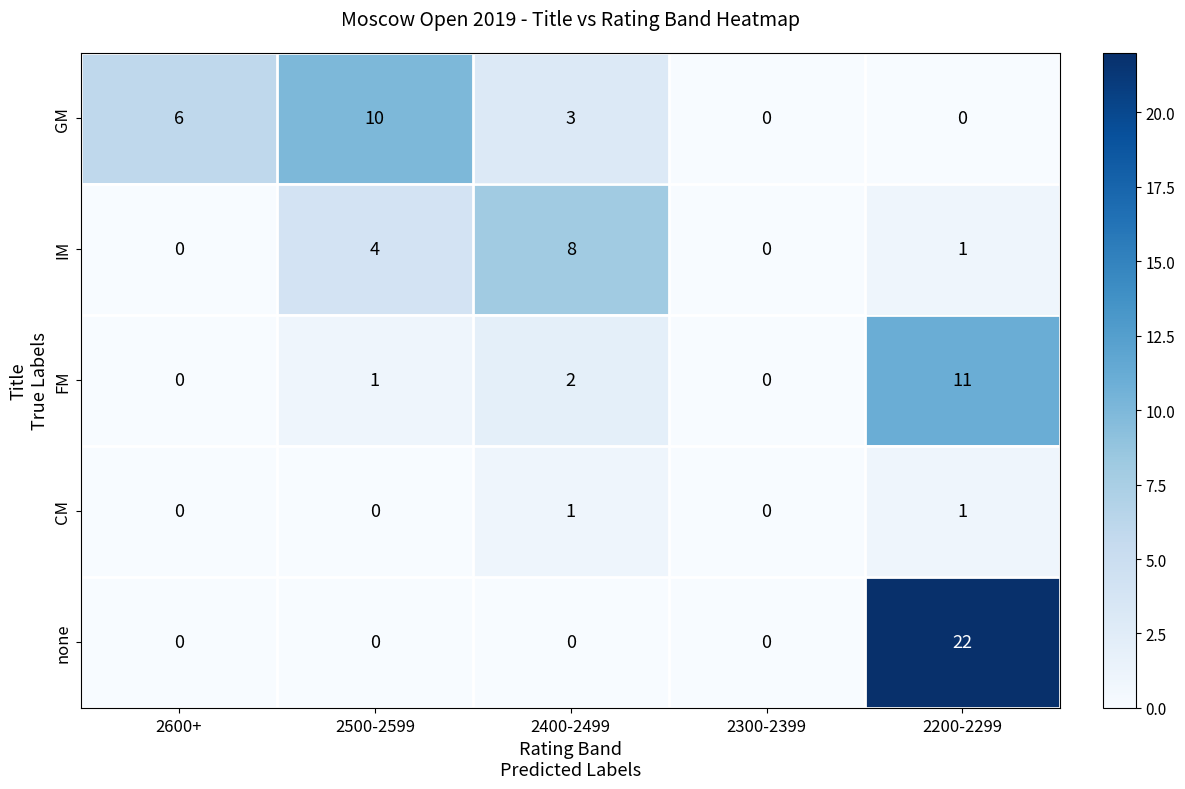

Rank the series at 2400-2499 from highest to lowest value.

IM, GM, FM, CM, none